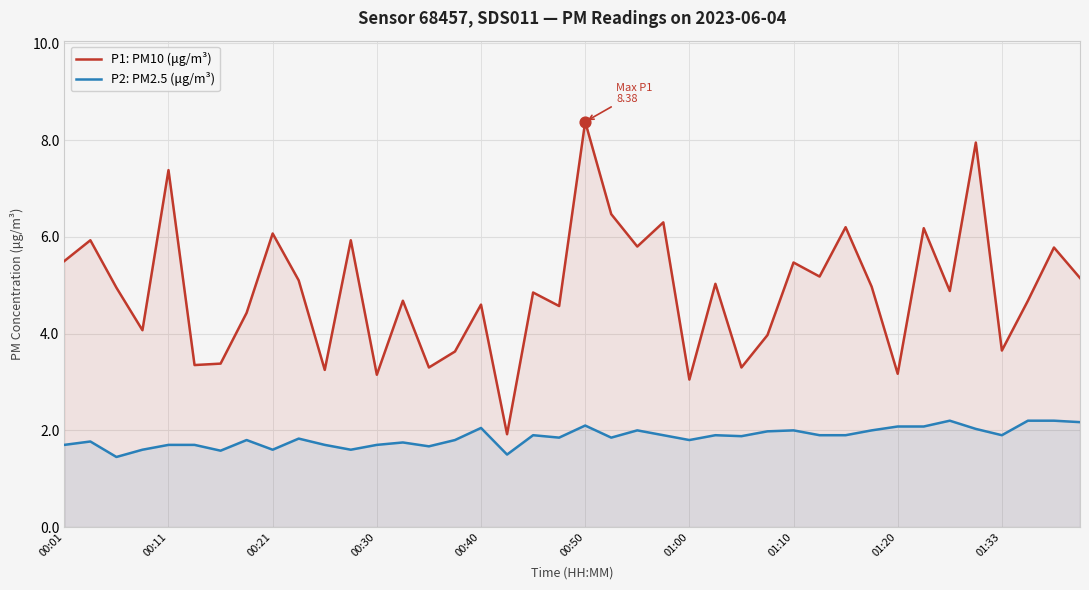

At how many categories does at least one series exceed 4?

28